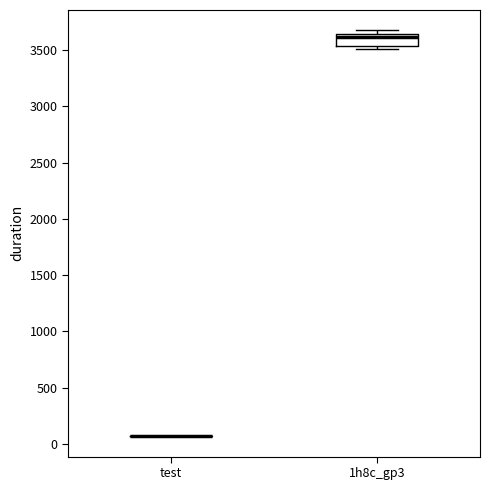

Reading left to right, read every box against the y-axis: the position of its median line, the range the box covers, and the ends of its whiskers. The values are not printed on the chart, so give them approximately, as read against the axis.

test: box collapsed to a line at 50, whiskers 50 to 50
1h8c_gp3: median 3600, box 3550 to 3650, whiskers 3500 to 3700